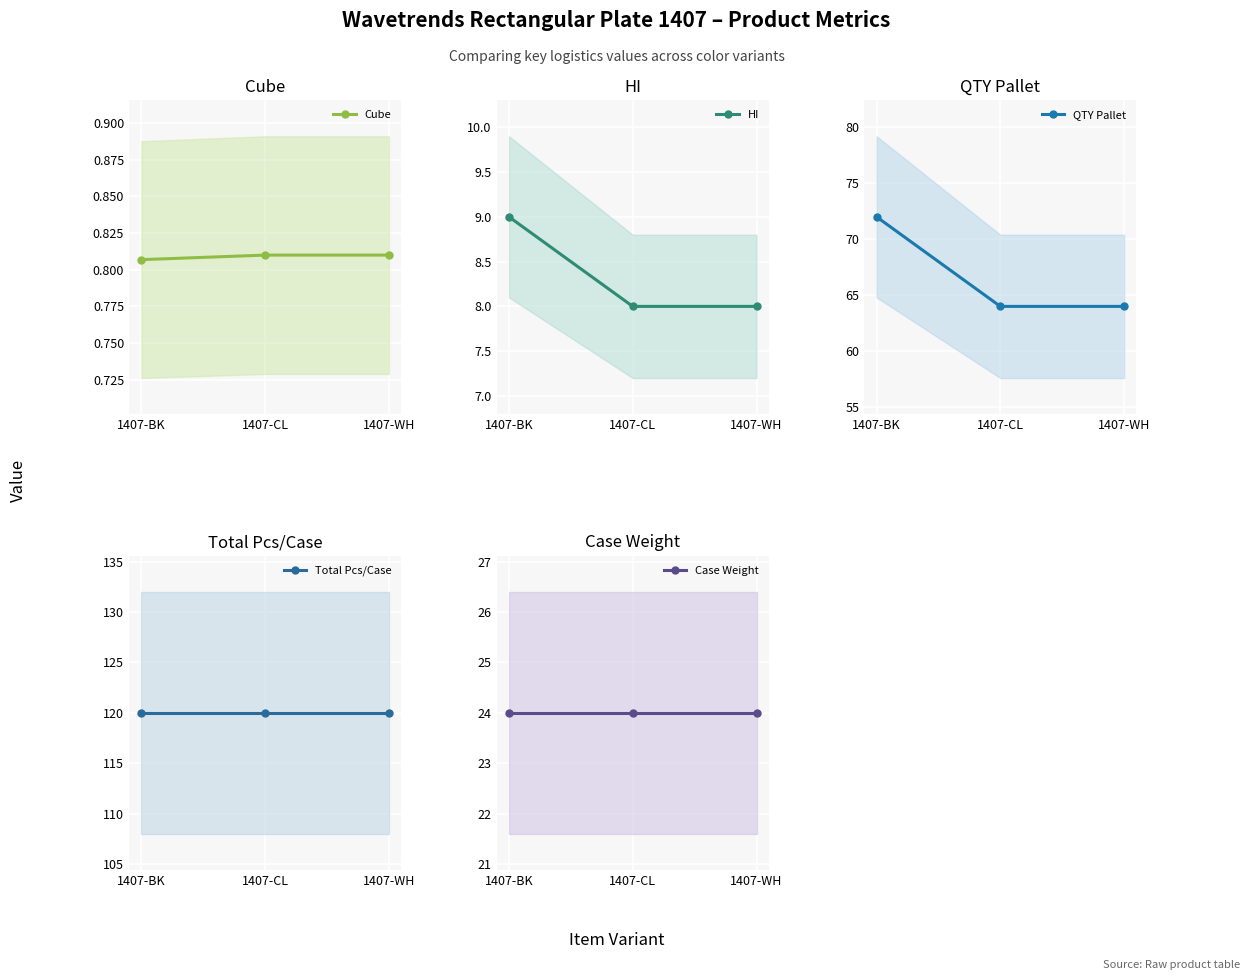

What is the maximum value for Case Weight?

24.0